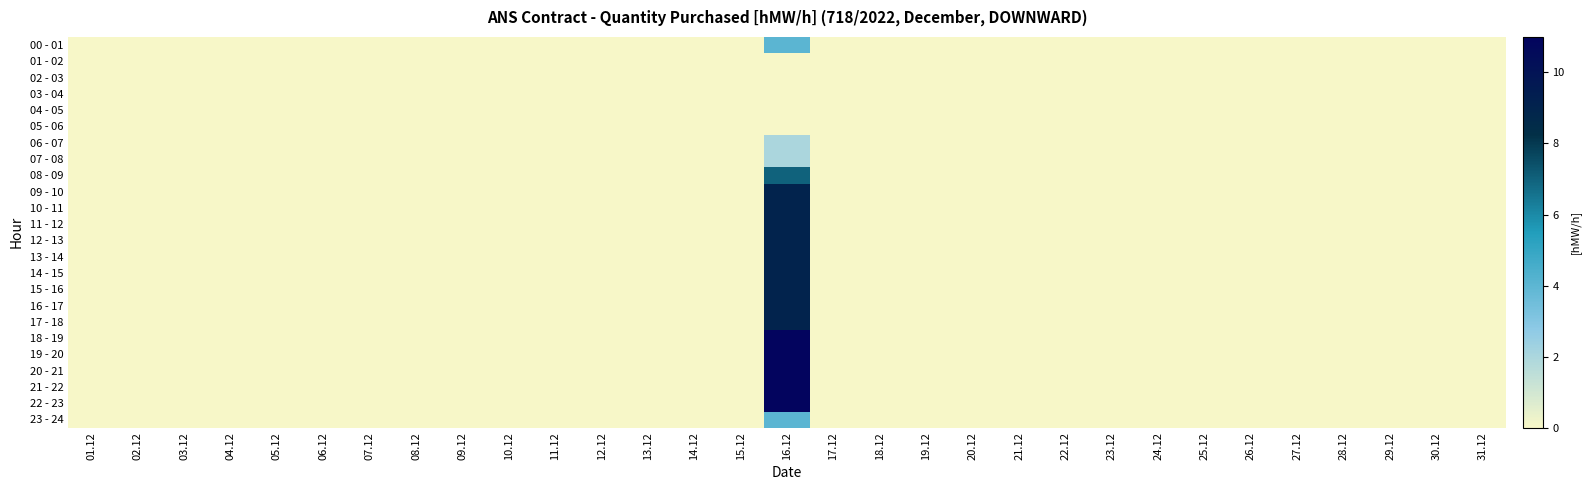

At which category does the chart reach its peak across all series?

16.12